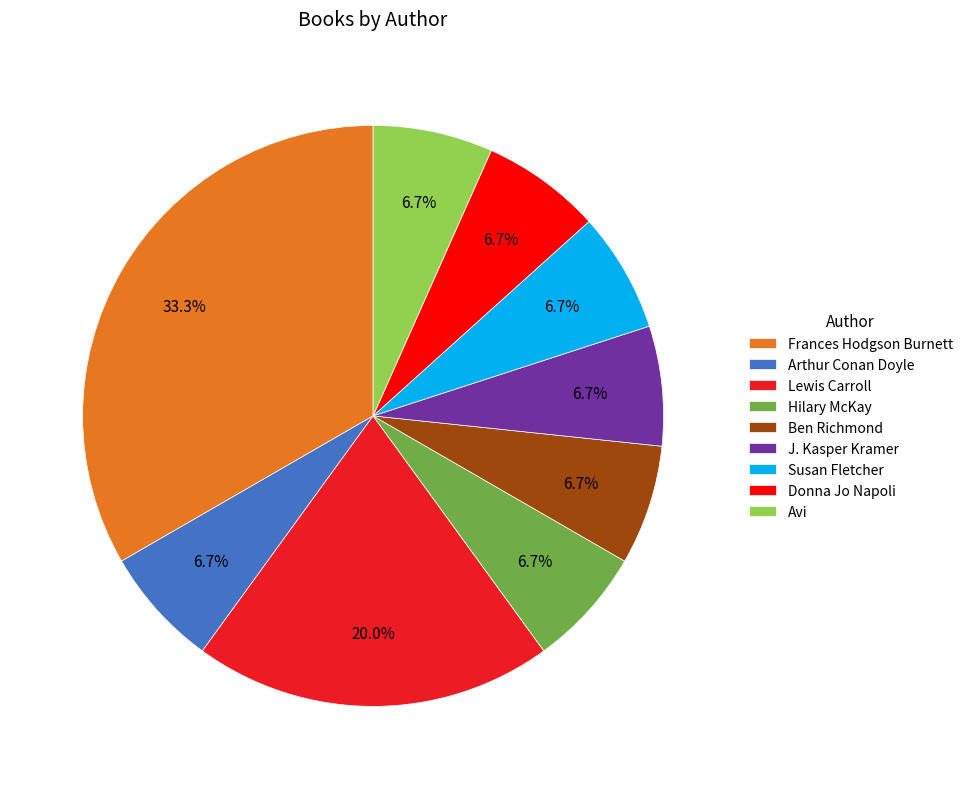

Between Arthur Conan Doyle and Frances Hodgson Burnett, which is larger?

Frances Hodgson Burnett